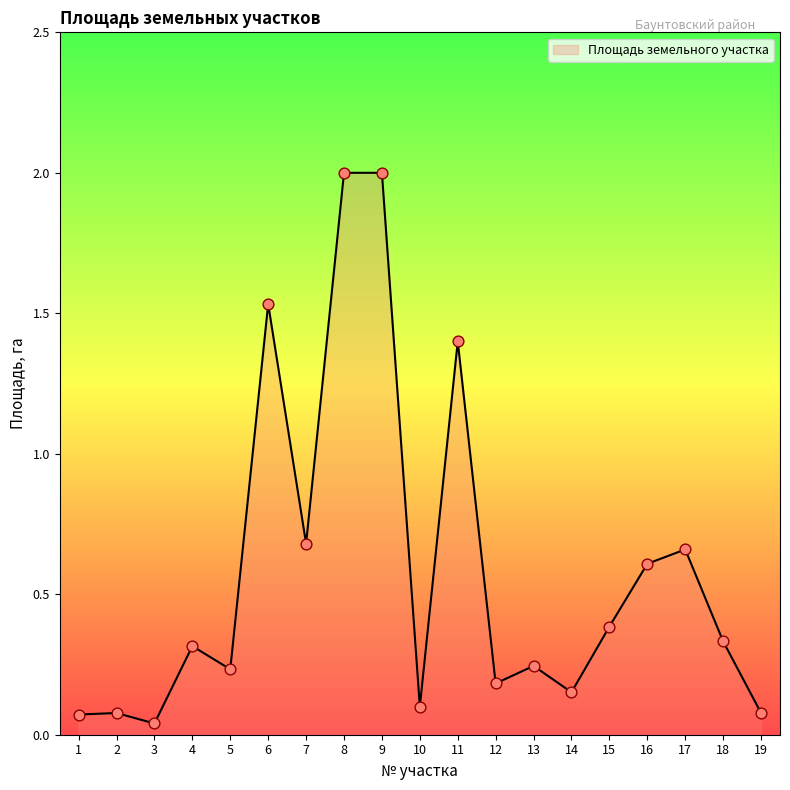

Between 7 and 10, which is larger?

7